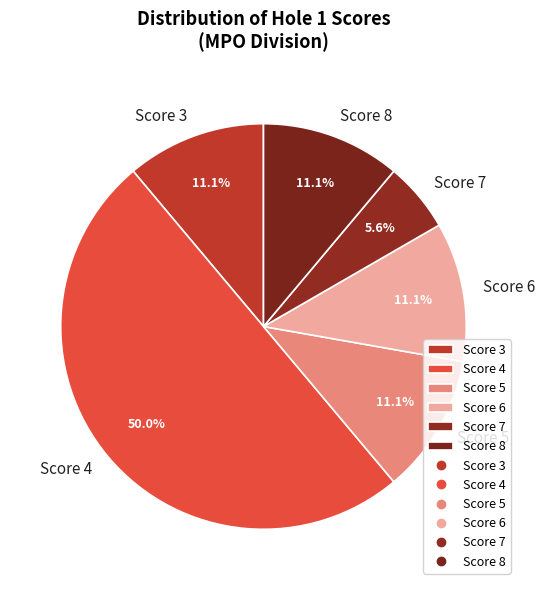

Count the number of slices in the pie.

6